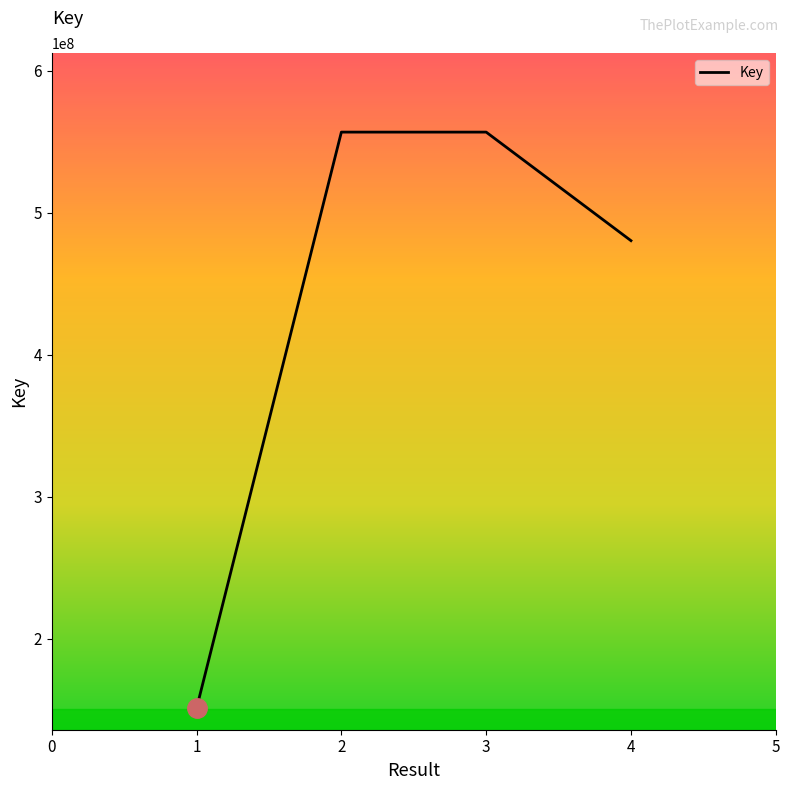

Approximately how many times larger is the value at 2 compared to 3?

1.0